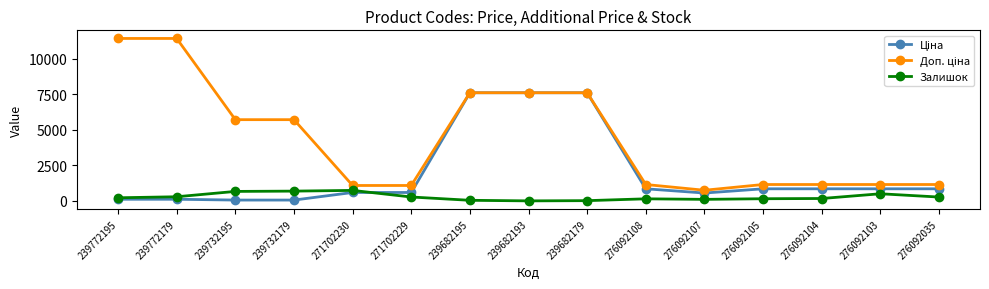

What position from the left is 239772179?

2